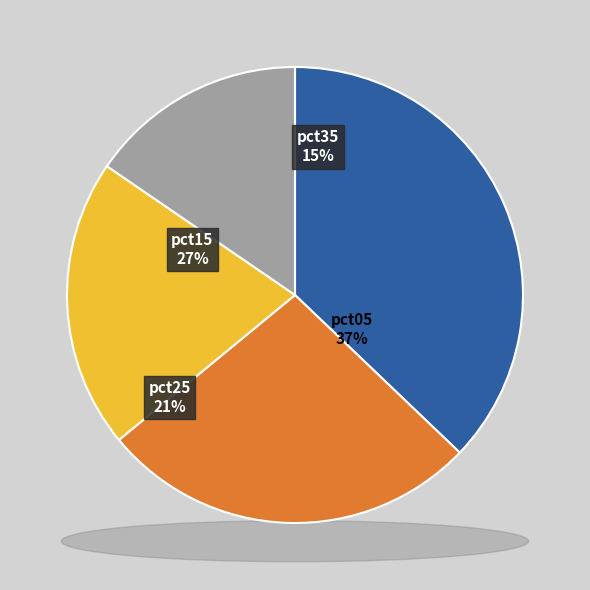

Does pct65 account for over 50% of the chart?

No